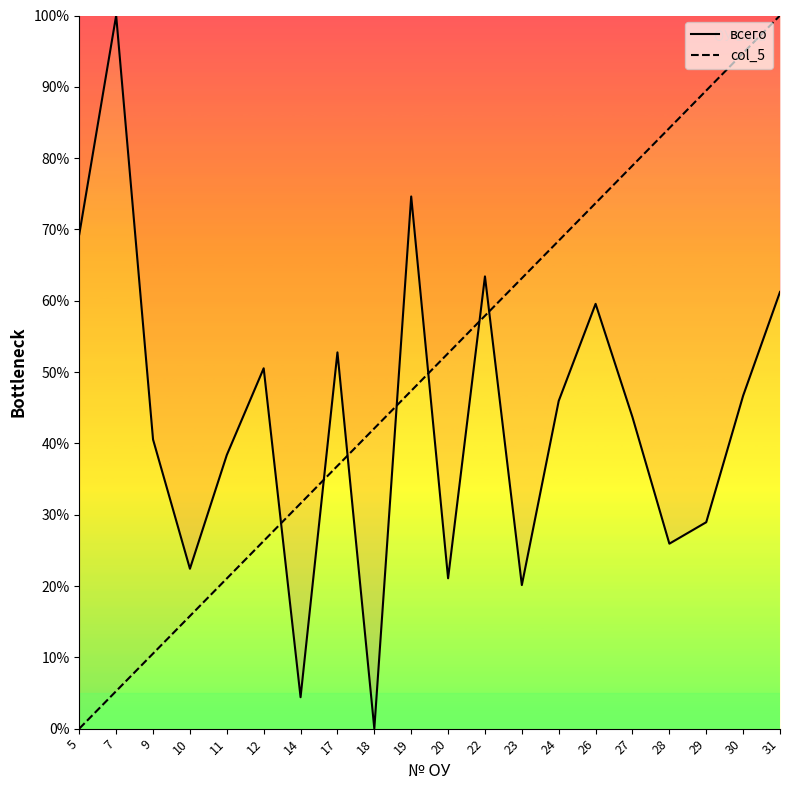

The value of col_5 at 27 is 139.4. True or false?

False